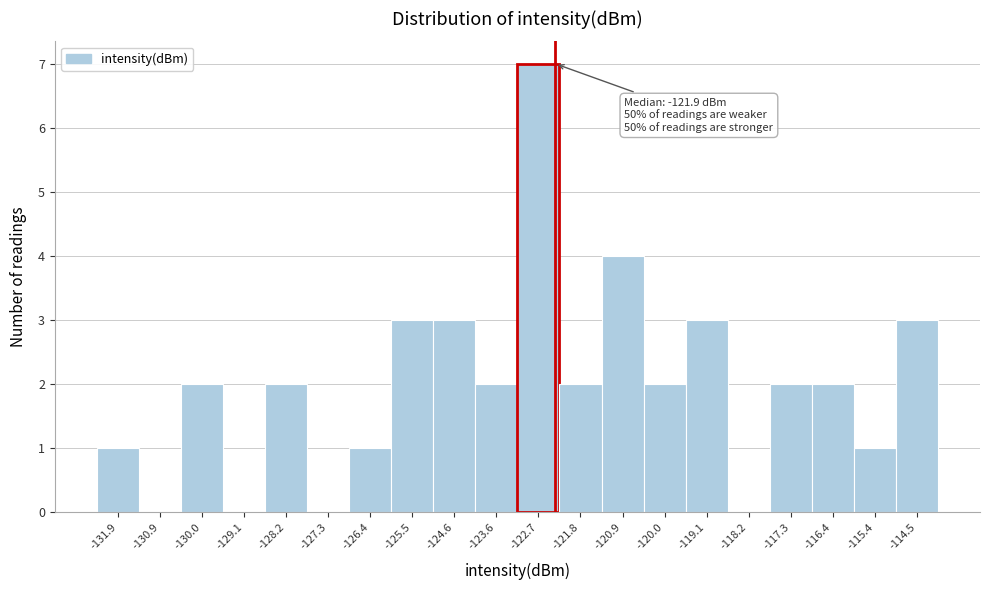

Reading left to right, list all the values displayed in this chart.

-131.9=1	-130.9=0	-130.0=2	-129.1=0	-128.2=2	-127.3=0	-126.4=1	-125.5=3	-124.6=3	-123.6=2	-122.7=7	-121.8=2	-120.9=4	-120.0=2	-119.1=3	-118.2=0	-117.3=2	-116.4=2	-115.4=1	-114.5=3